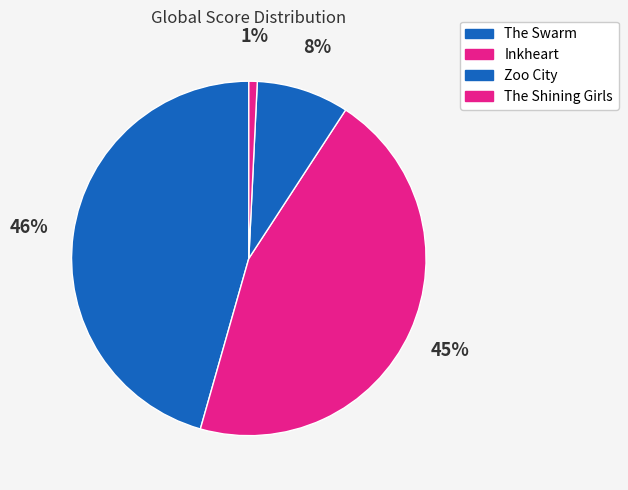

How many slices are in this pie chart?

4